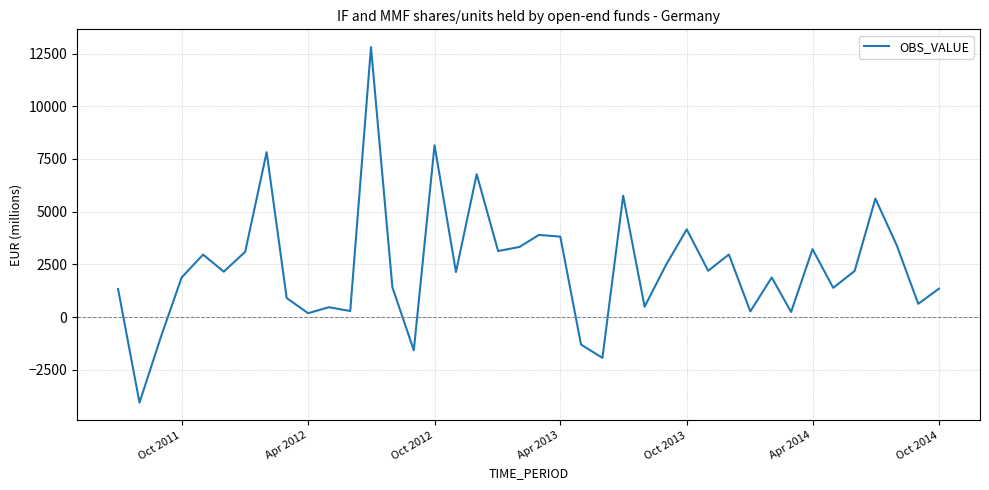

How many values are above zero?

35